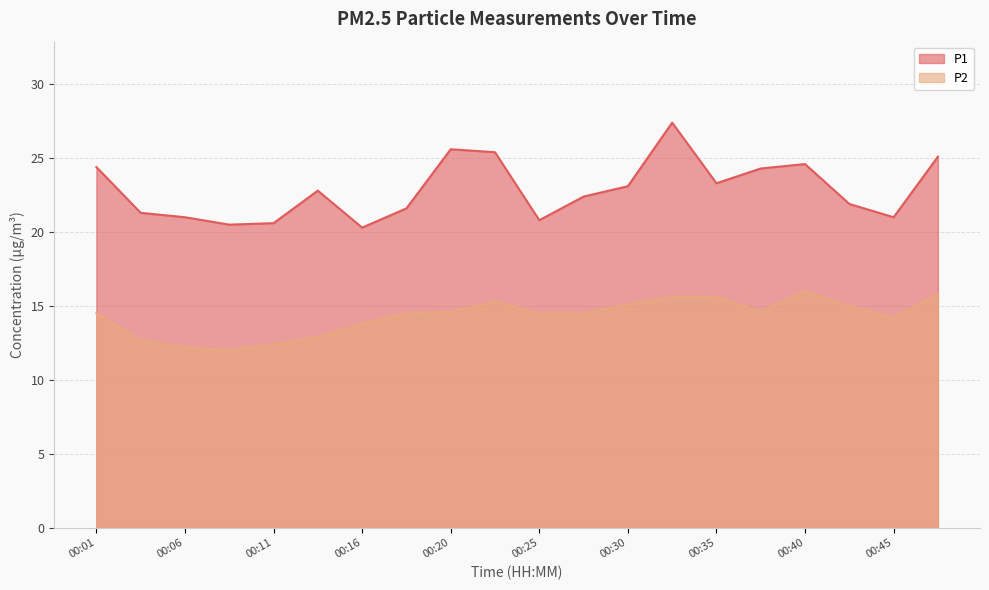

Which has a higher value, 00:20 or 00:30?

00:20